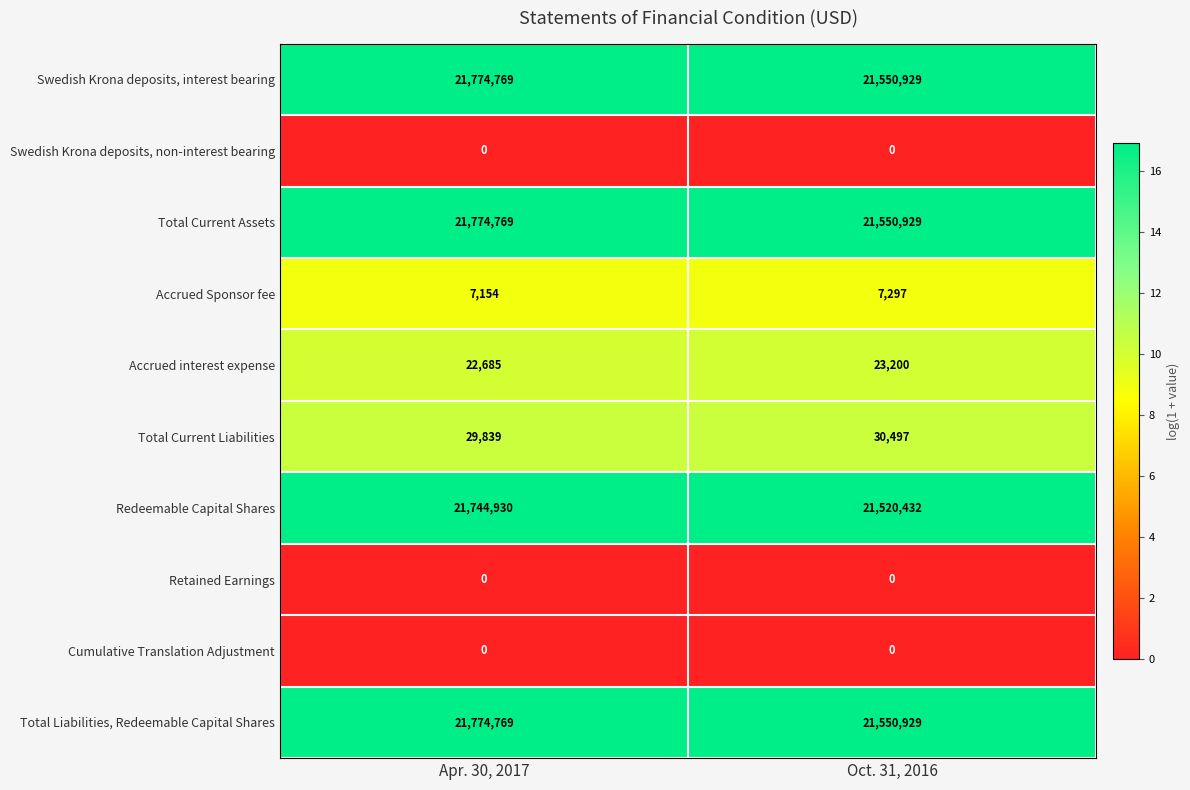

The Total Current Liabilities series shows 39962 at Apr. 30, 2017. True or false?

False